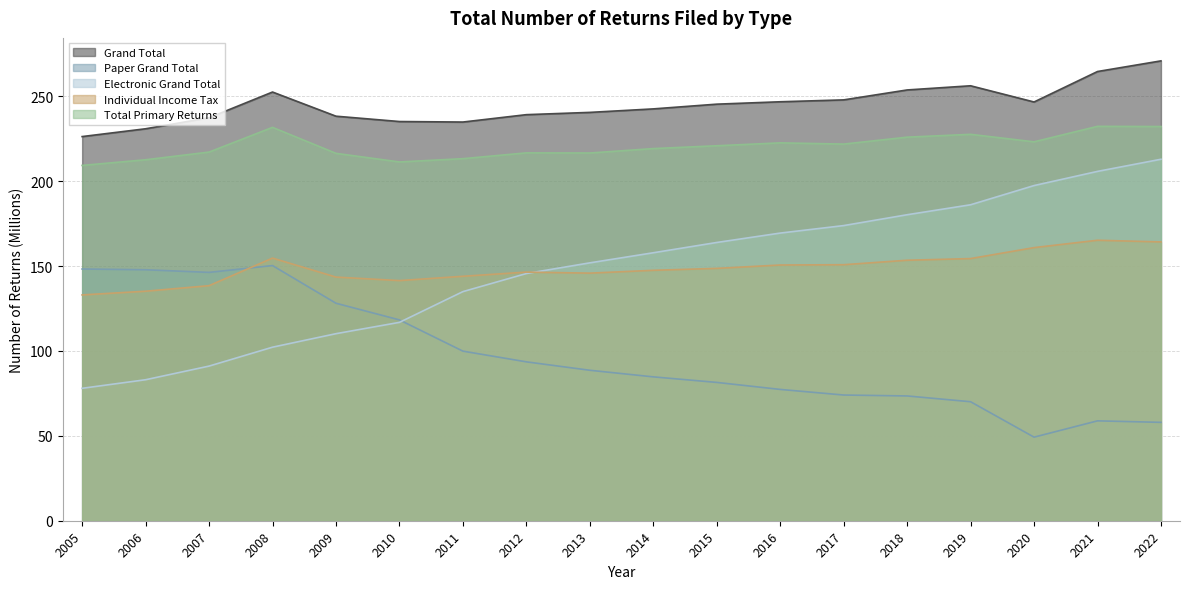

The value of Total Primary Returns at 2017 is 44.5. True or false?

False